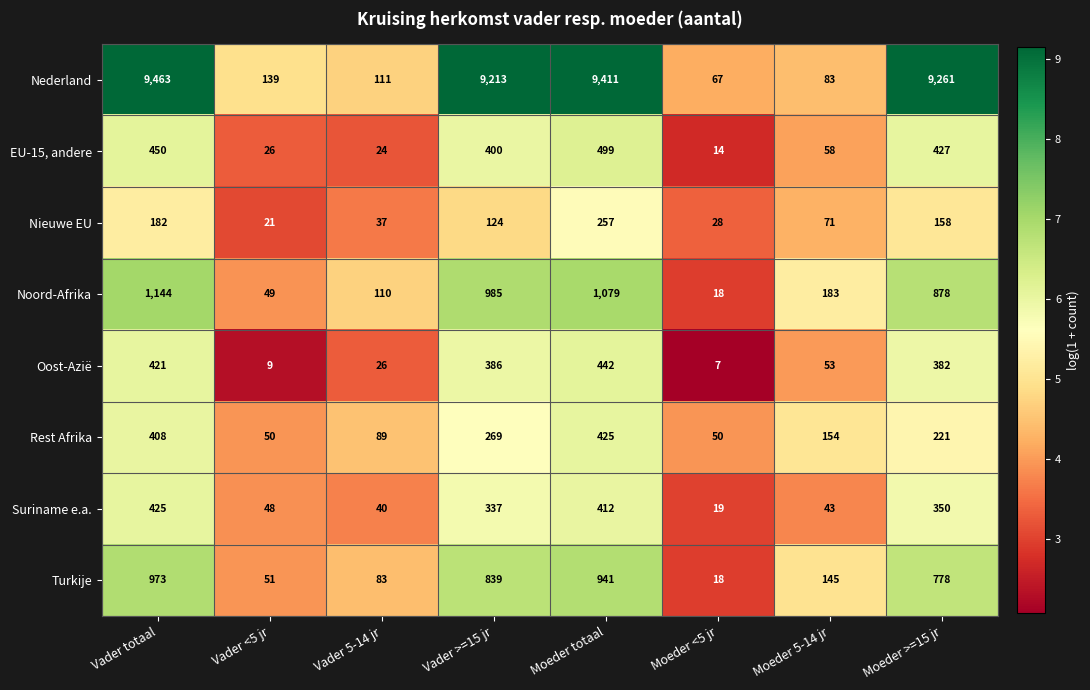

What is the lowest value of the Oost-Azië series?

7